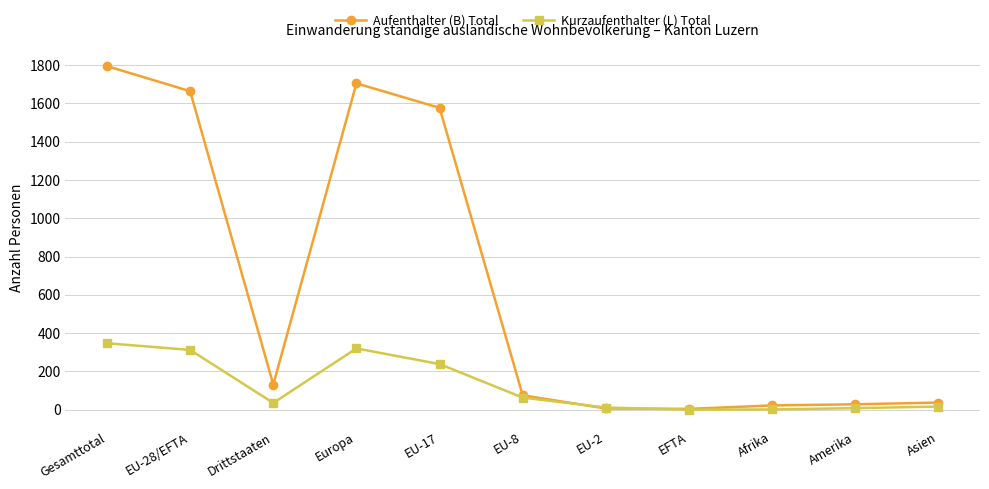

The Aufenthalter (B) Total series shows 37 at Asien. True or false?

True